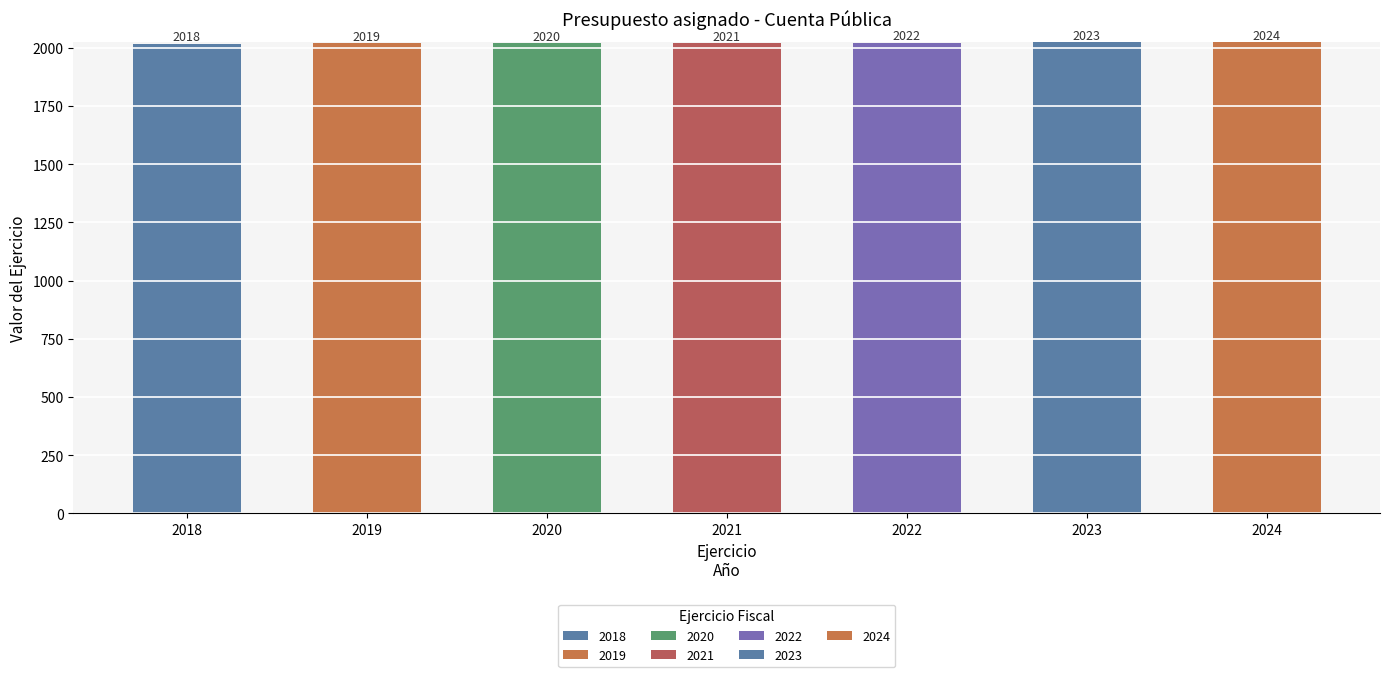

What is the ratio of the value at 2019 to the value at 2020?

1.0